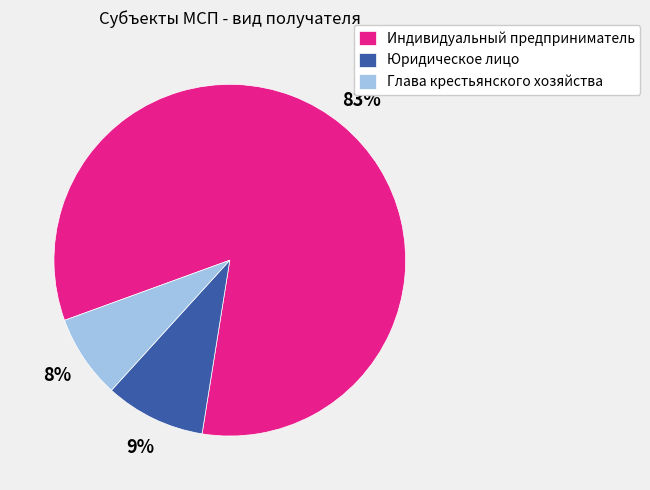

Do Глава крестьянского хозяйства and Юридическое лицо together represent more than half of the pie?

No